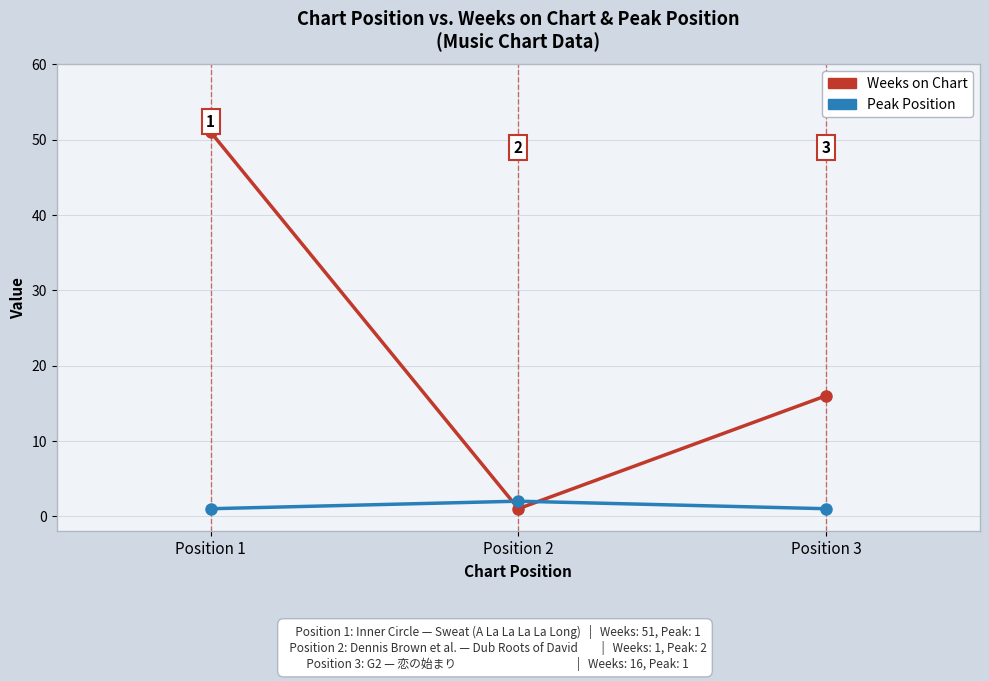

Is the value of Peak Position at Position 3 greater than the value of Weeks on Chart at Position 1?

No